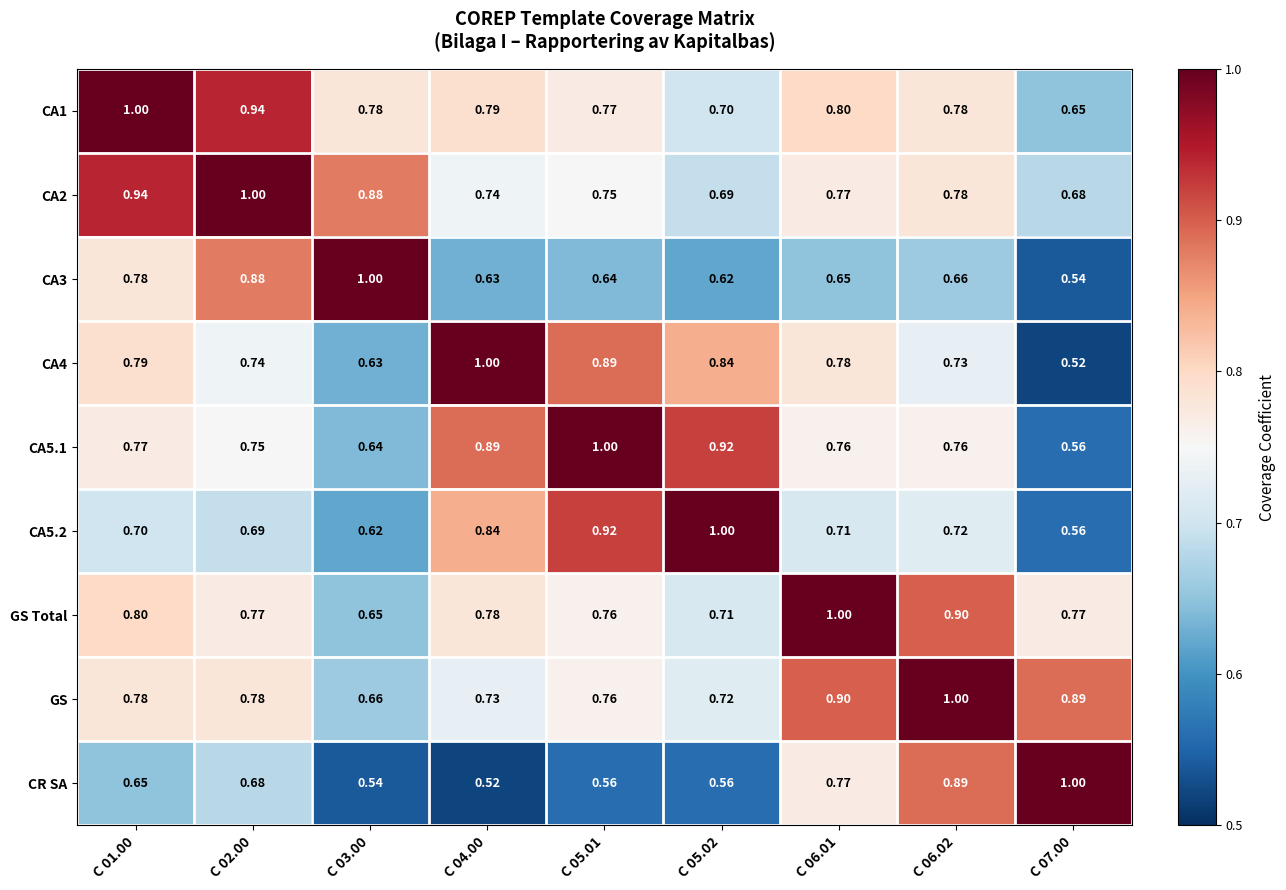

Count the number of categories in the chart.

9